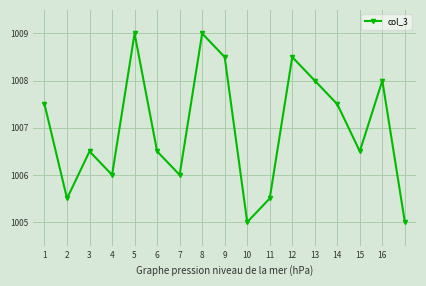

What is the average value?

1007.0